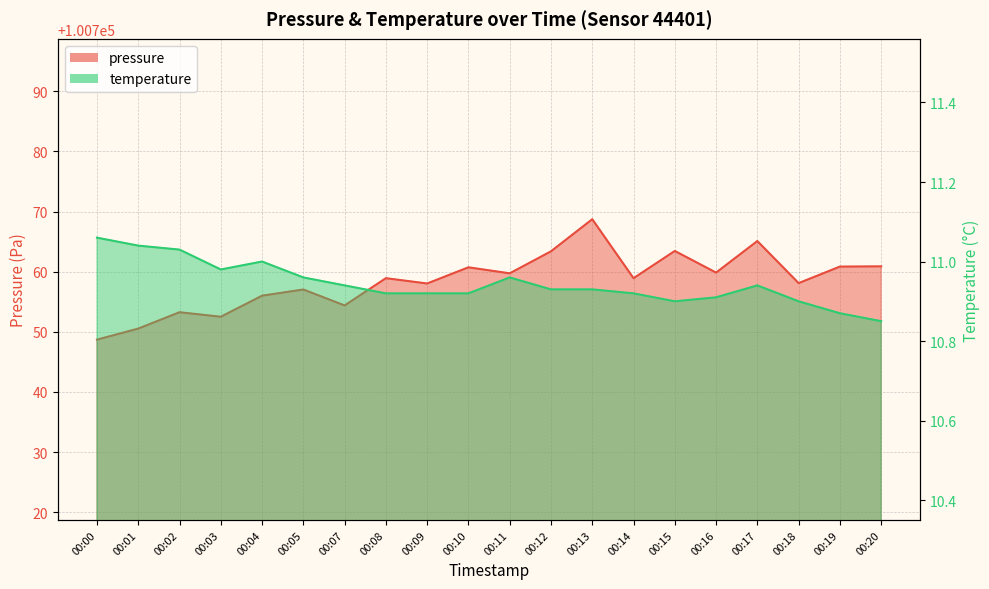

Which series changed the most between 00:03 and 00:13?

pressure